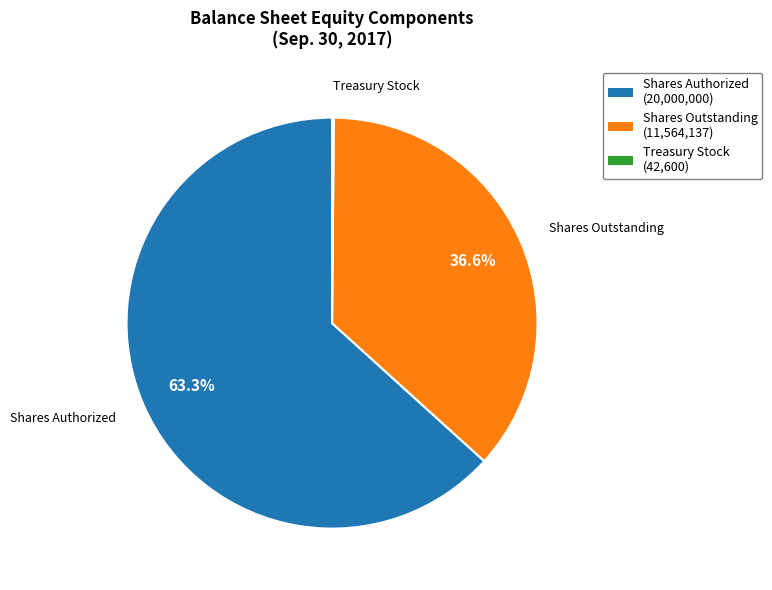

Is there any slice that represents more than half of the pie?

Yes